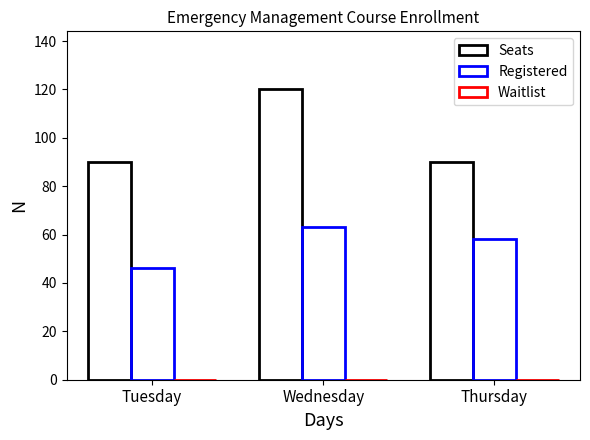

At which category is the sum across all series the highest?

Wednesday